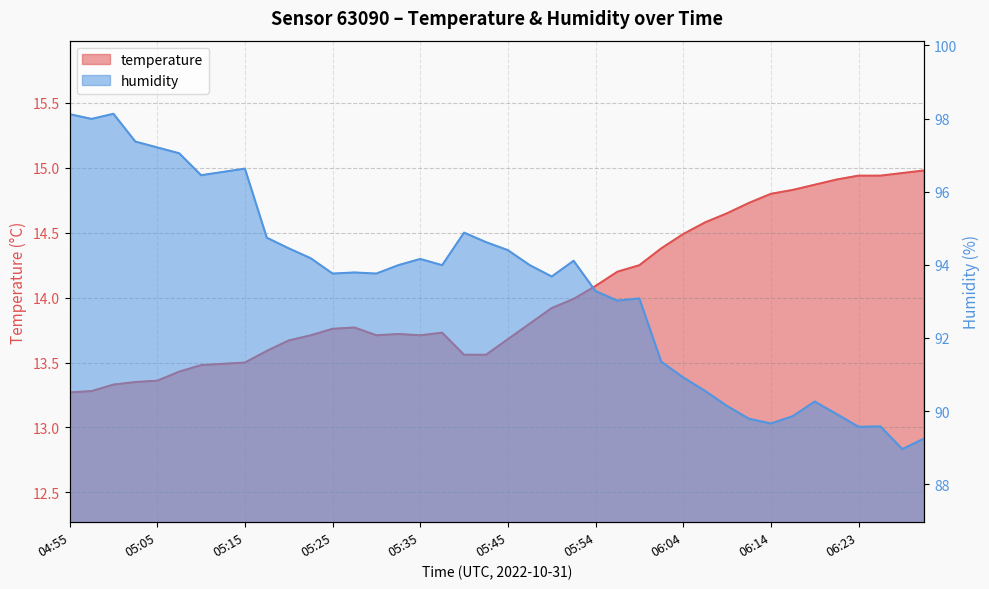

Which series changed the most between 05:05 and 05:59?

humidity